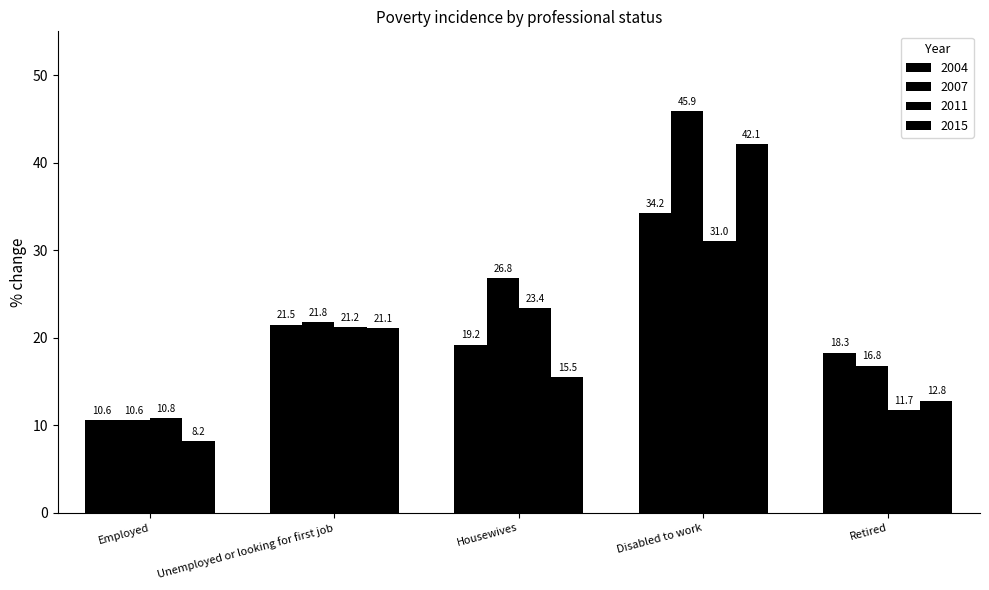

At Retired, list the series in order from smallest to largest.

2011, 2015, 2007, 2004